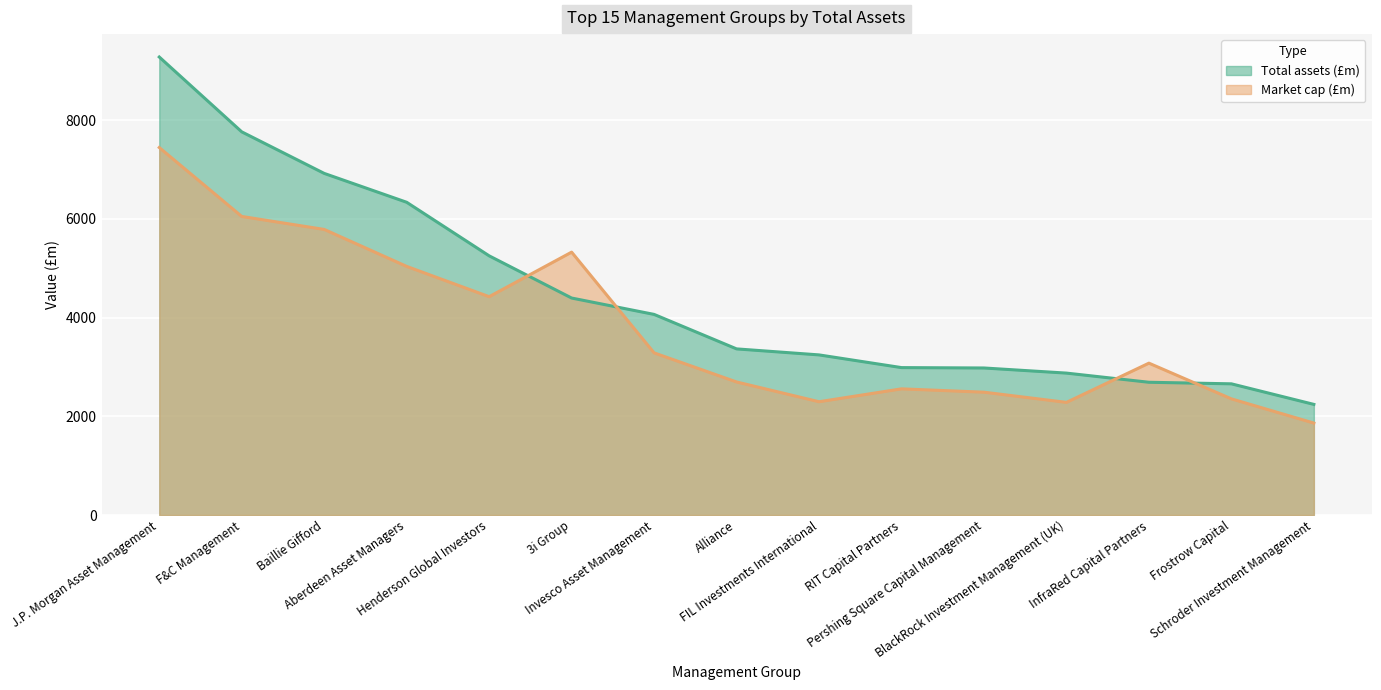

Where is Total assets (£m) nearest to the value 5759?

Henderson Global Investors